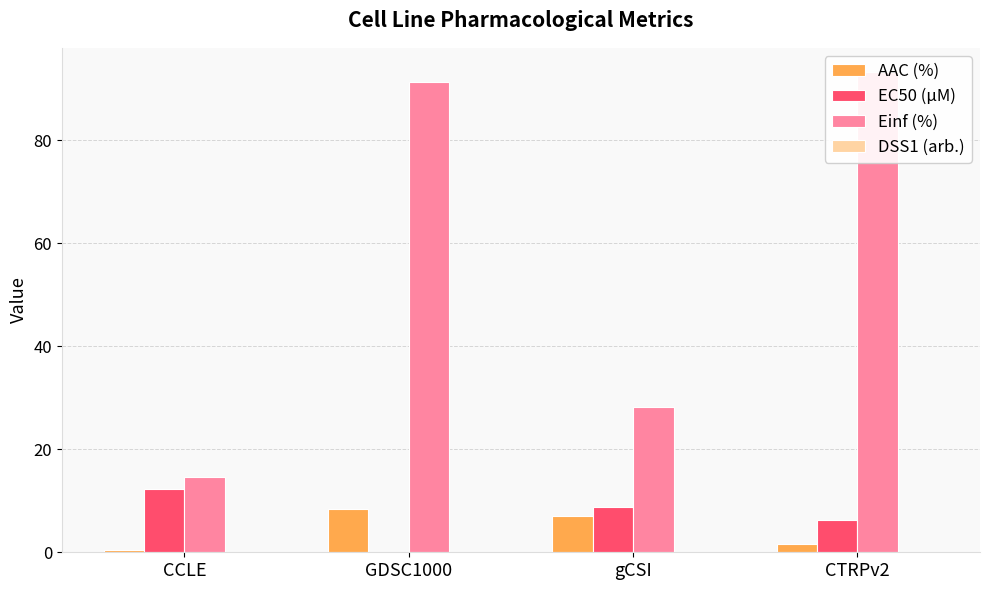

Rank the series at CTRPv2 from highest to lowest value.

Einf (%), EC50 (µM), AAC (%), DSS1 (arb.)